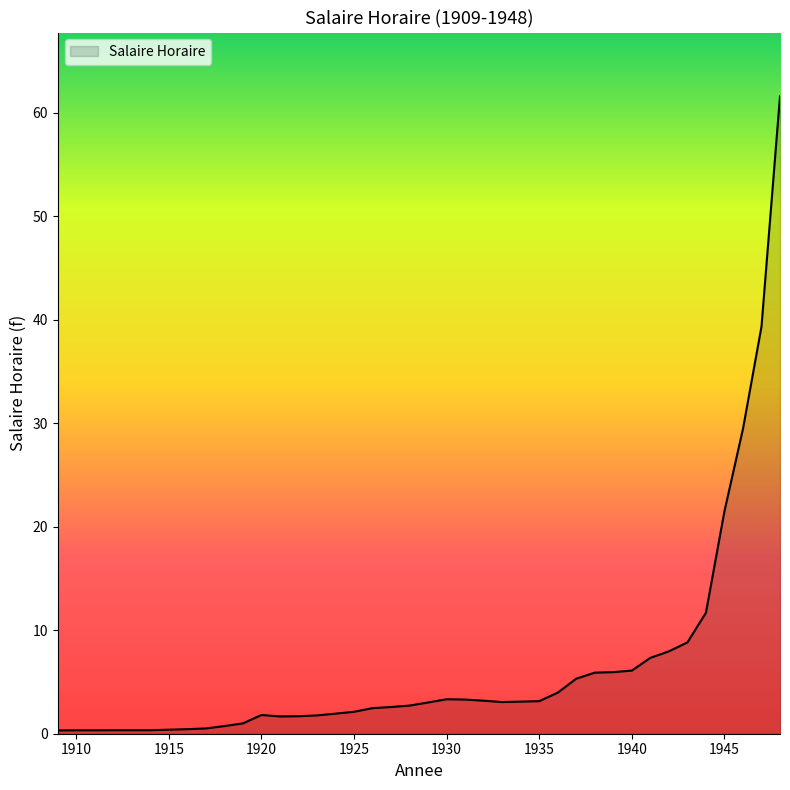

How many lines are shown in the chart?

1